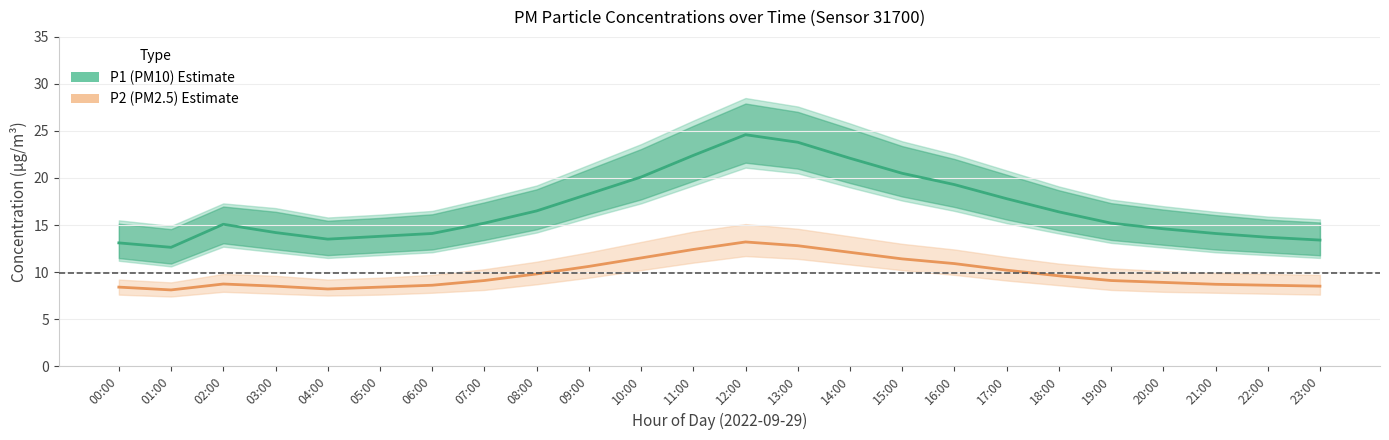

What is the smallest value displayed?

8.1